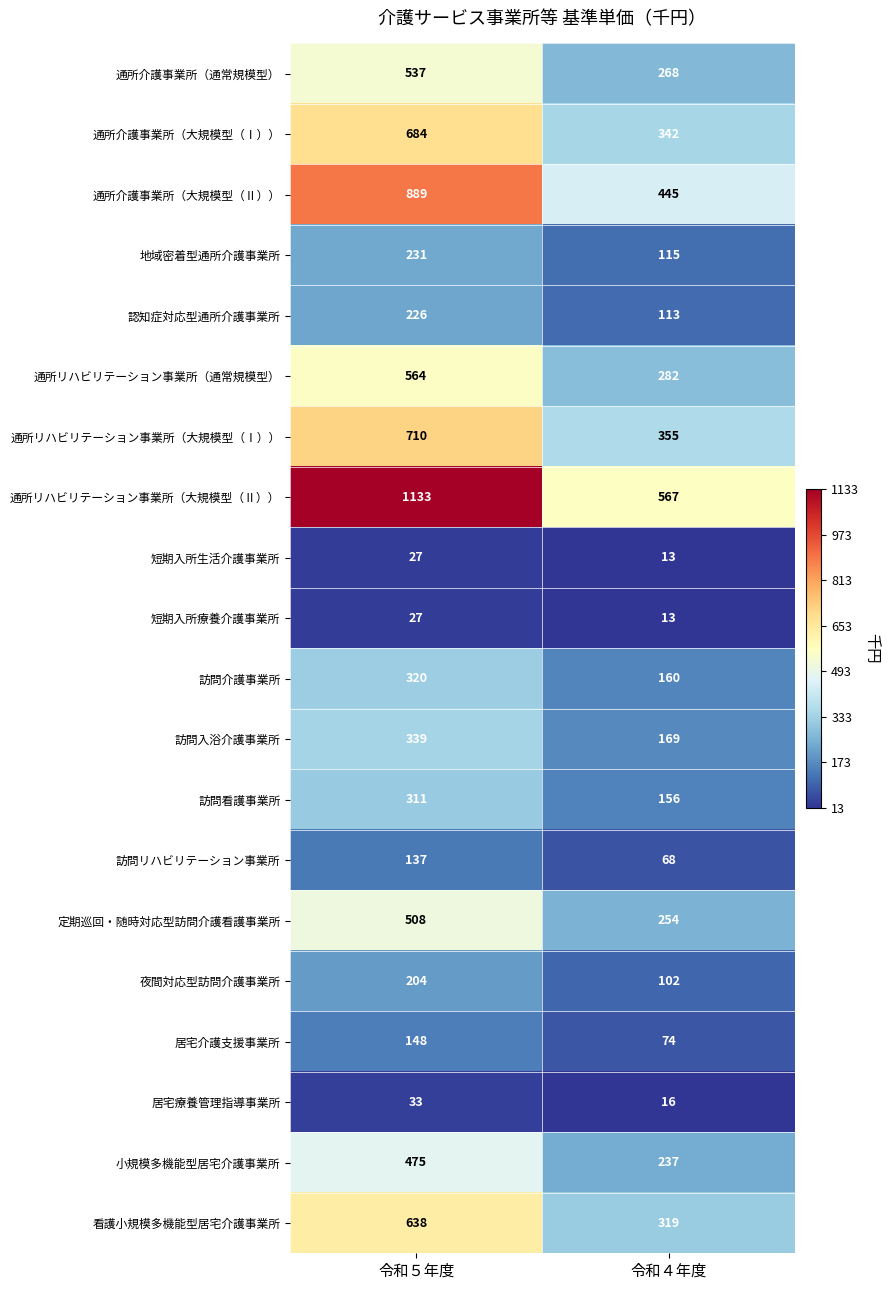

What is the difference between the highest and lowest values at 令和４年度?

554